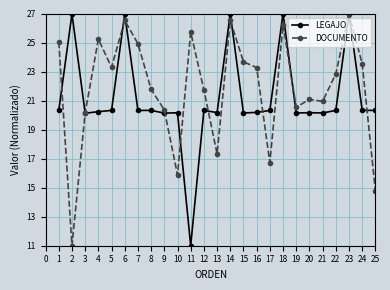

What is the spread (max minus min) of values at 15?

3.5